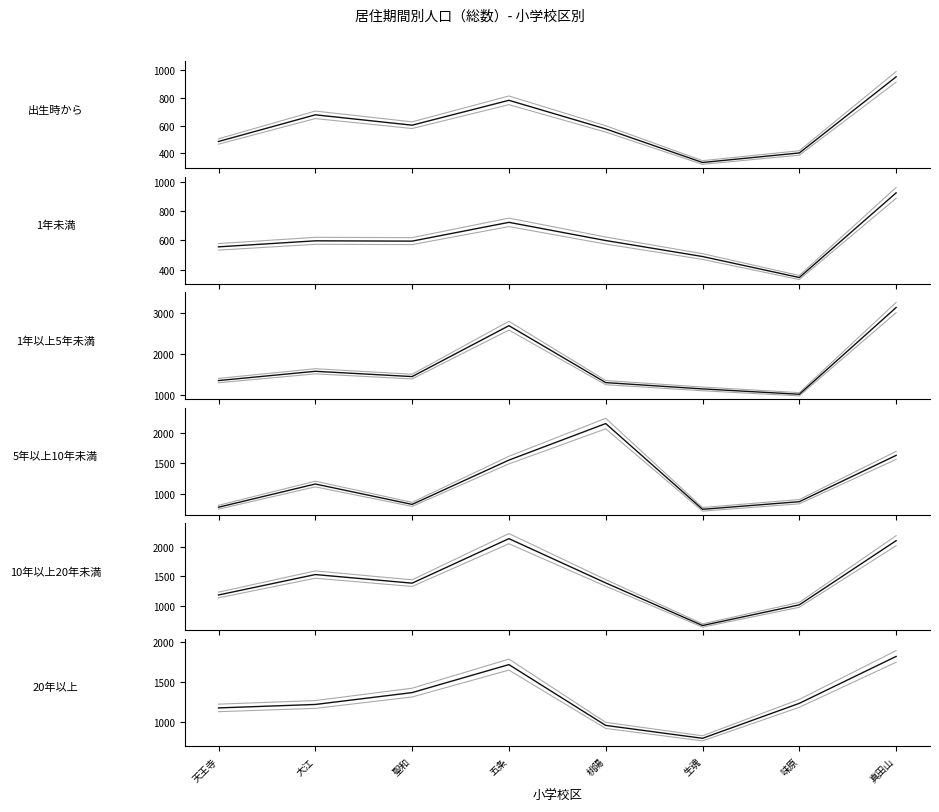

What is the label of the 6th point from the right?

聖和